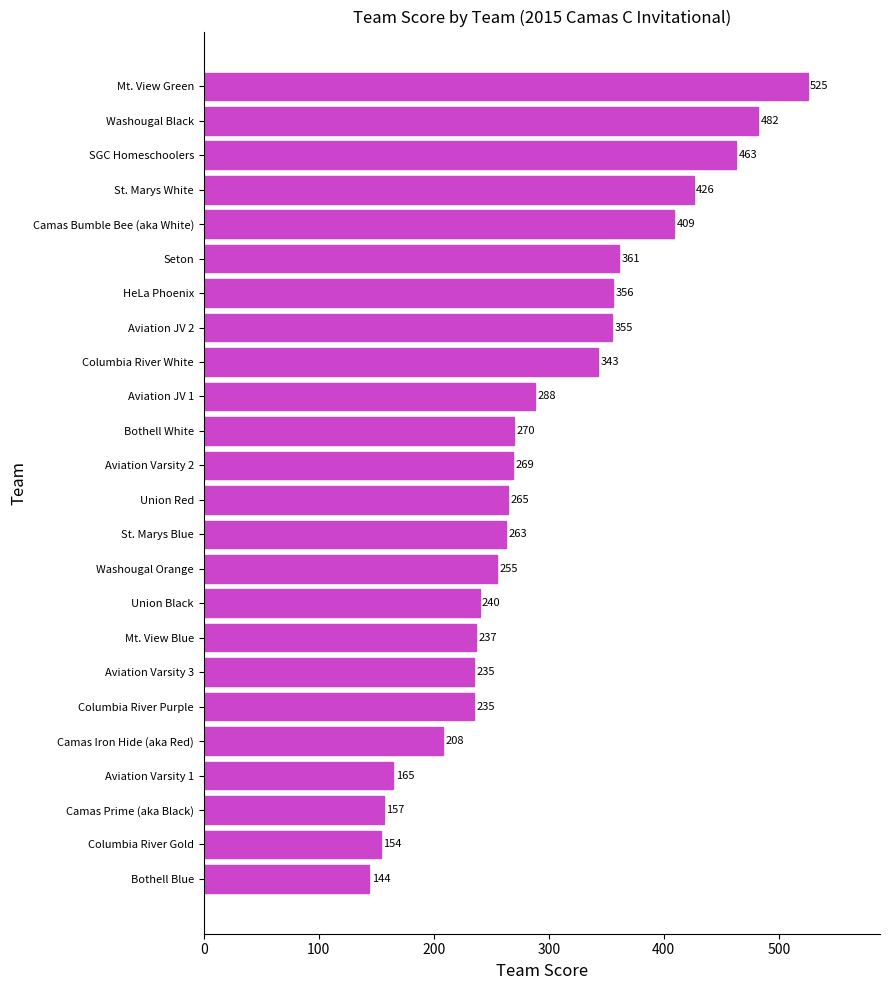

Reading bottom to top, list all the values displayed in this chart.

Bothell Blue=144	Columbia River Gold=154	Camas Prime (aka Black)=157	Aviation Varsity 1=165	Camas Iron Hide (aka Red)=208	Columbia River Purple=235	Aviation Varsity 3=235	Mt. View Blue=237	Union Black=240	Washougal Orange=255	St. Marys Blue=263	Union Red=265	Aviation Varsity 2=269	Bothell White=270	Aviation JV 1=288	Columbia River White=343	Aviation JV 2=355	HeLa Phoenix=356	Seton=361	Camas Bumble Bee (aka White)=409	St. Marys White=426	SGC Homeschoolers=463	Washougal Black=482	Mt. View Green=525